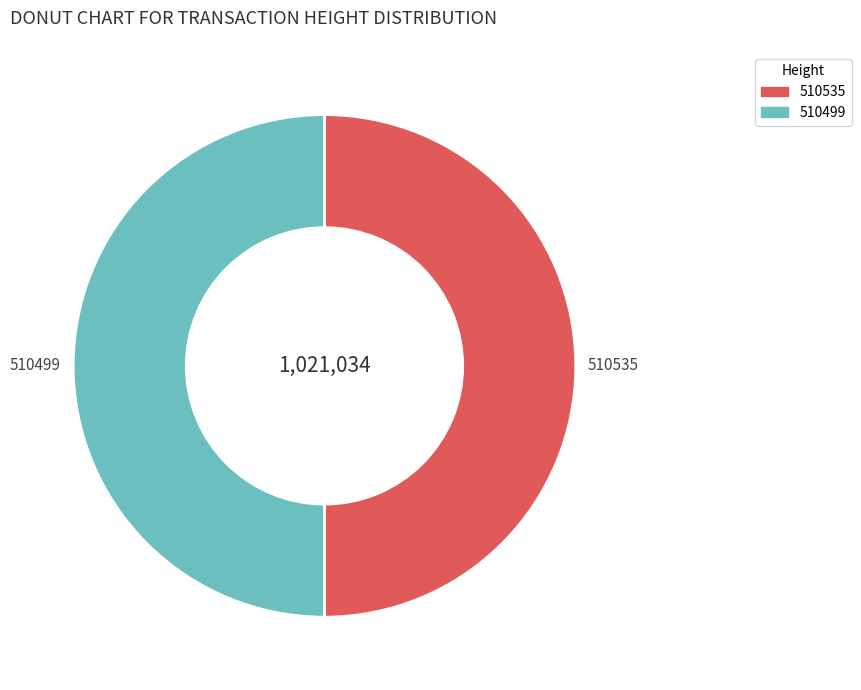

What is the ratio of the value at 510535 to the value at 510499?

1.0